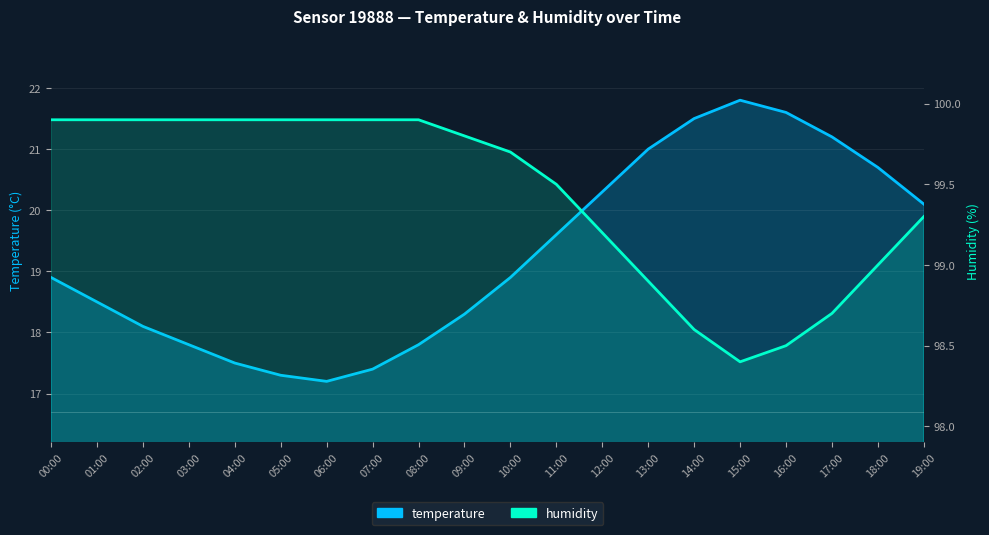

What is the sum of all humidity values?

1988.7